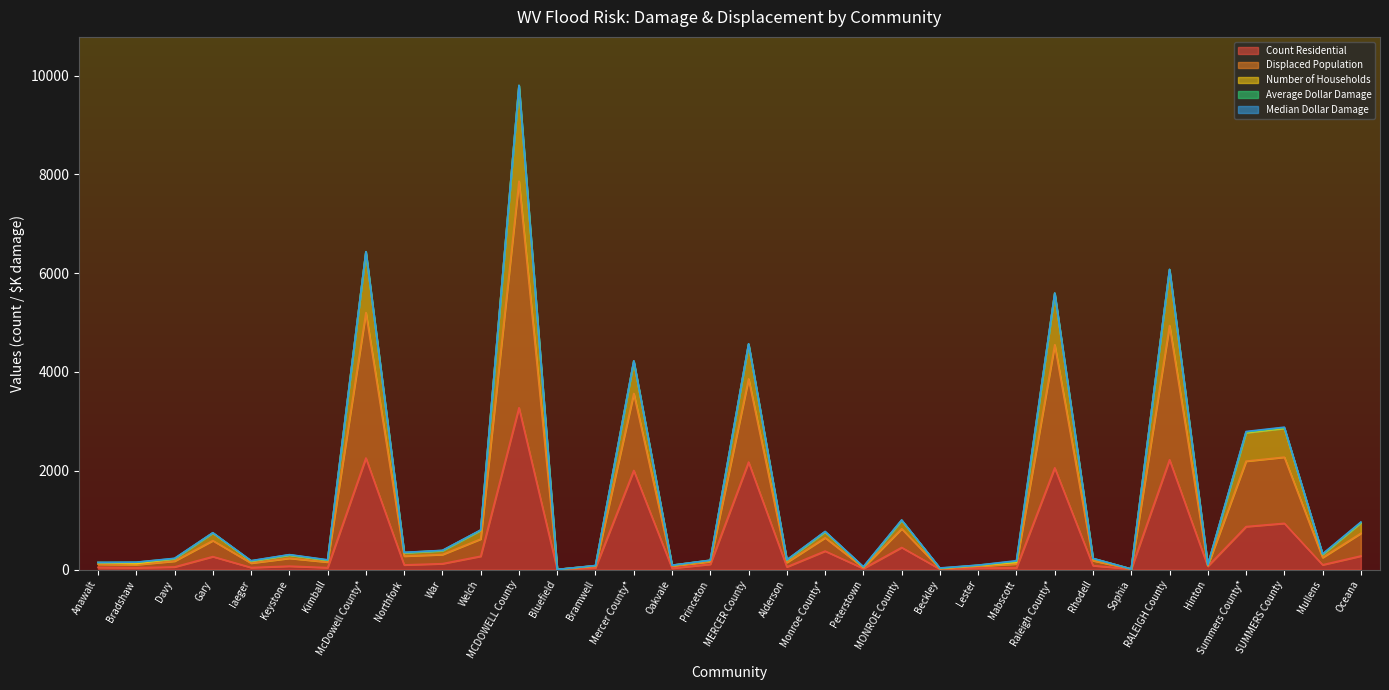

At which label does Displaced Population first exceed 301?

Gary